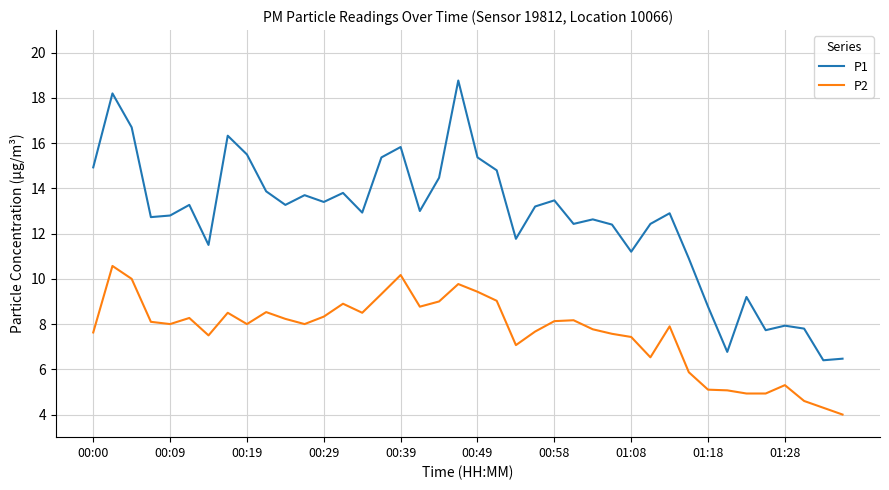

Which series has the largest total across all categories?

P1